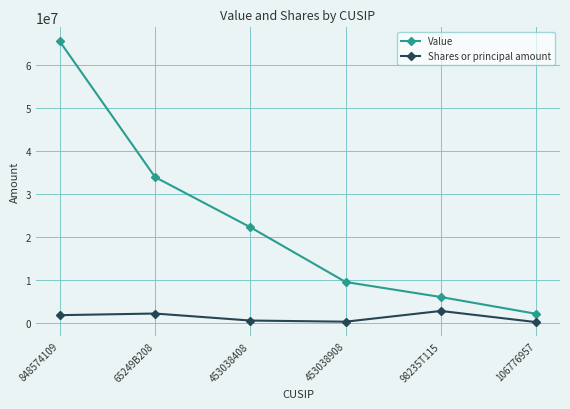

What position from the left is 65249B208?

2